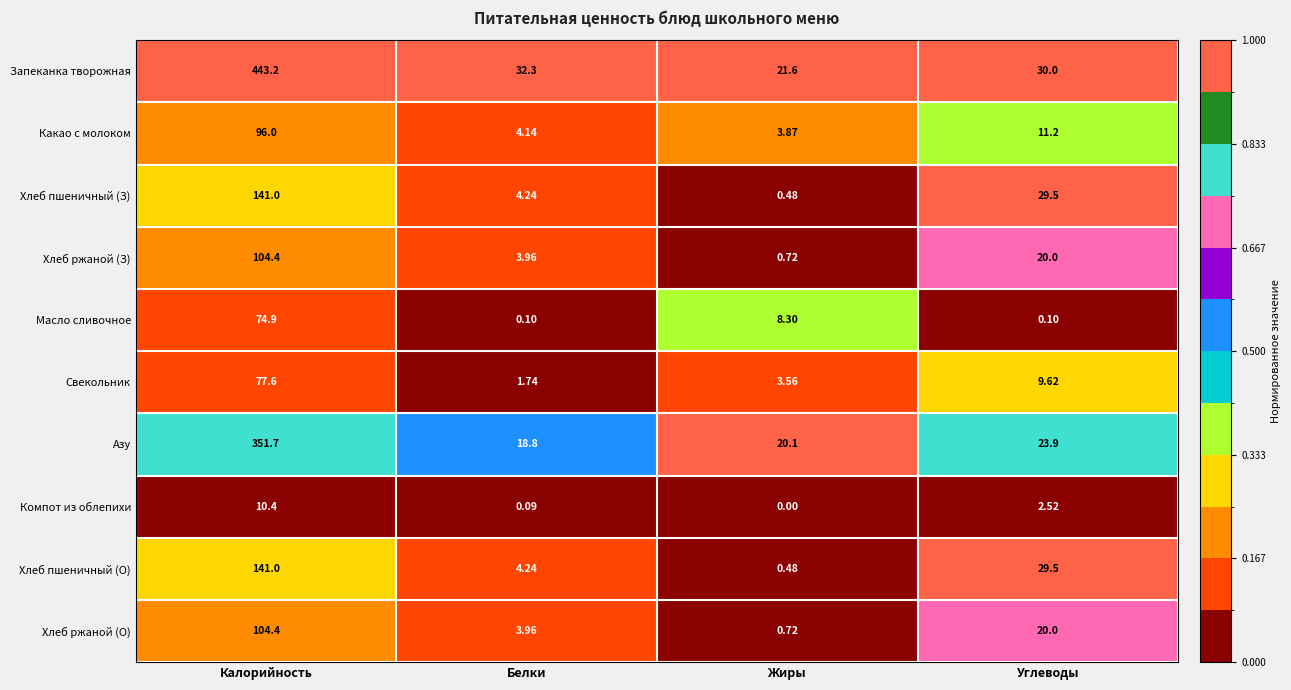

Which series changed the most between Калорийность and Жиры?

Запеканка творожная